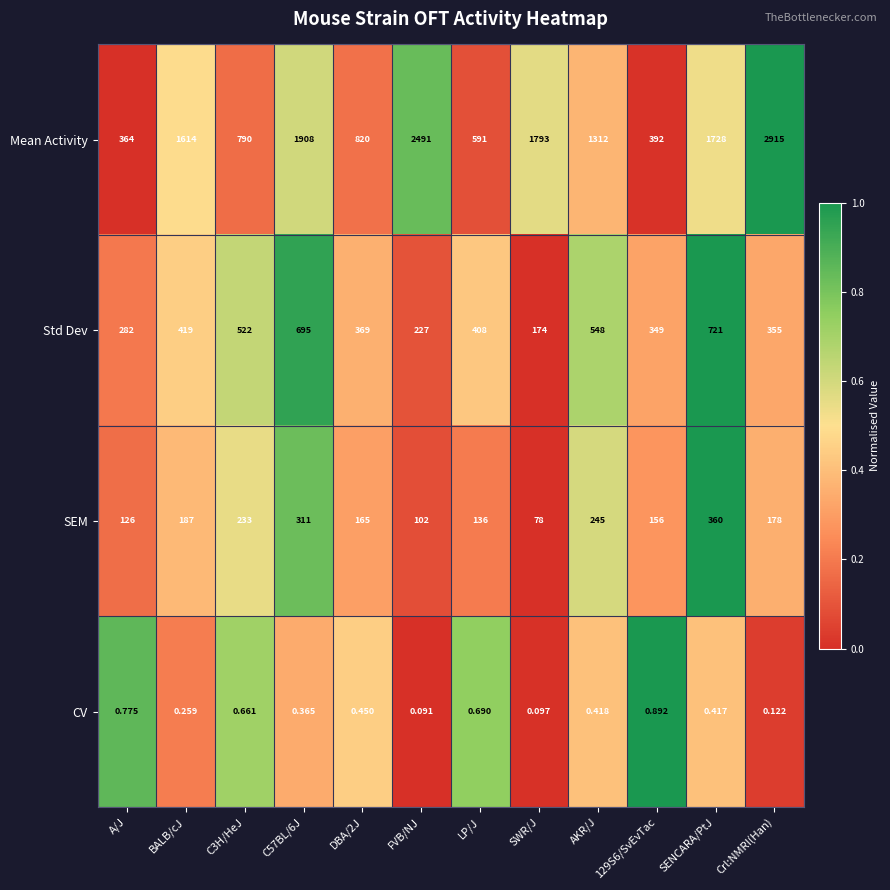

Which series changed the most between BALB/cJ and LP/J?

Mean Activity